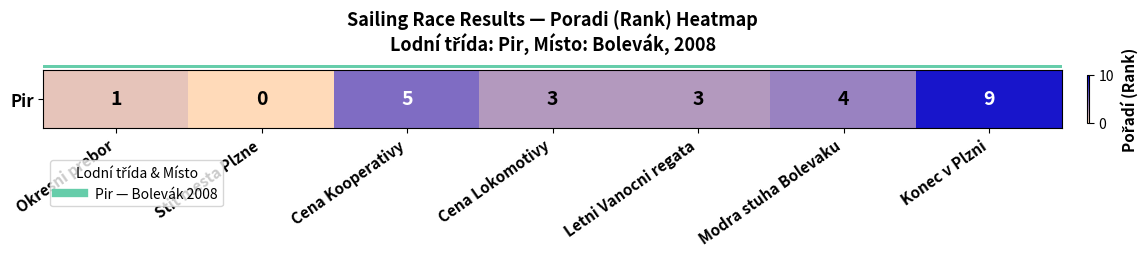

At which category does the chart reach its minimum across all series?

Stit mesta Plzne